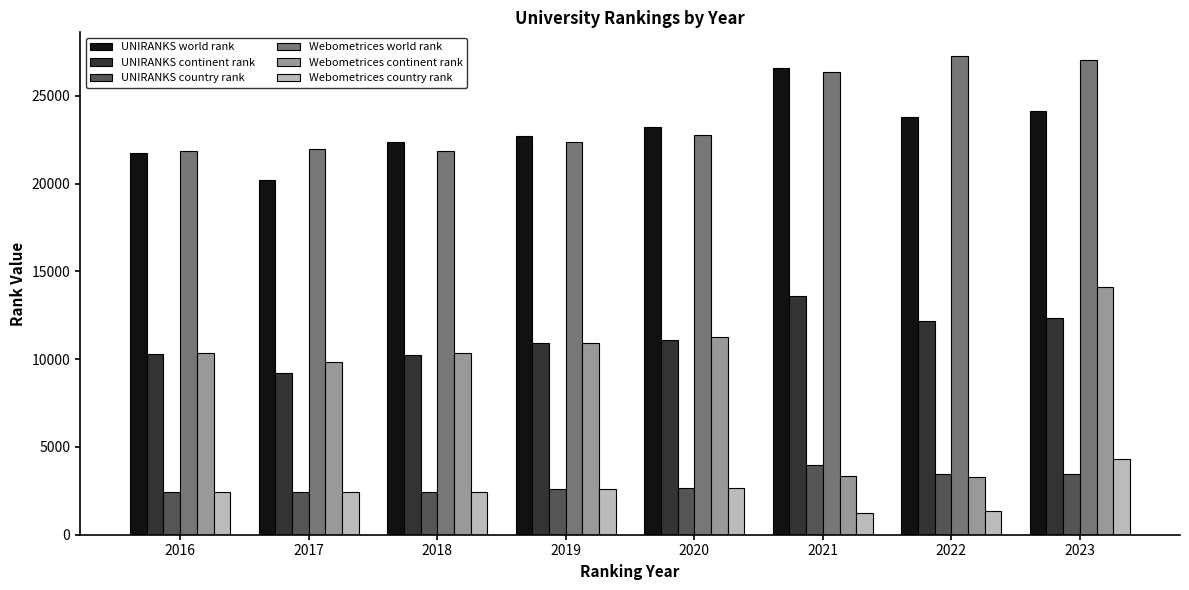

At which category is the sum across all series the highest?

2023